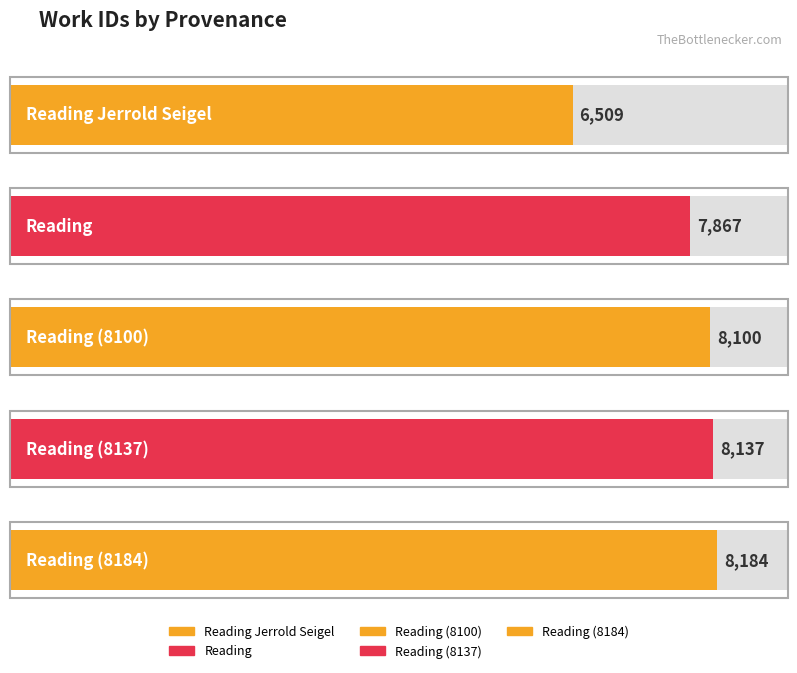

The value at Reading Jerrold Seigel is 6509. True or false?

True